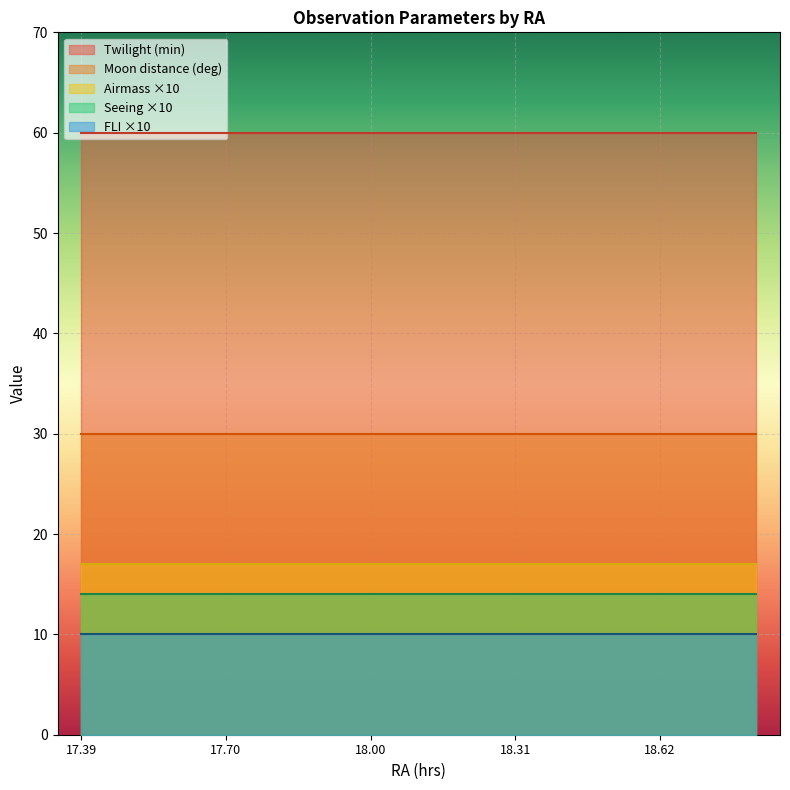

True or false: Seeing ×10 and Moon distance (deg) intersect in this chart.

False